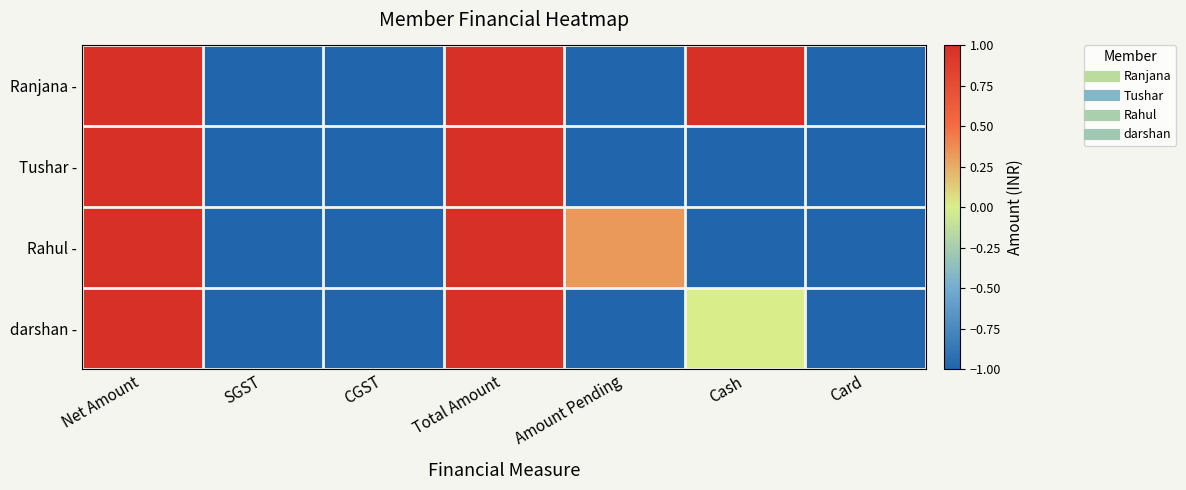

Reading right to left, list all the values displayed in this chart.

Ranjana -: Card=-1.0	Cash=1.0	Amount Pending=-1.0	Total Amount=1.0	CGST=-1.0	SGST=-1.0	Net Amount=1.0
Tushar -: Card=-1.0	Cash=-1.0	Amount Pending=-1.0	Total Amount=1.0	CGST=-1.0	SGST=-1.0	Net Amount=1.0
Rahul -: Card=-1.0	Cash=-1.0	Amount Pending=0.3	Total Amount=1.0	CGST=-1.0	SGST=-1.0	Net Amount=1.0
darshan -: Card=-1.0	Cash=0.0	Amount Pending=-1.0	Total Amount=1.0	CGST=-1.0	SGST=-1.0	Net Amount=1.0